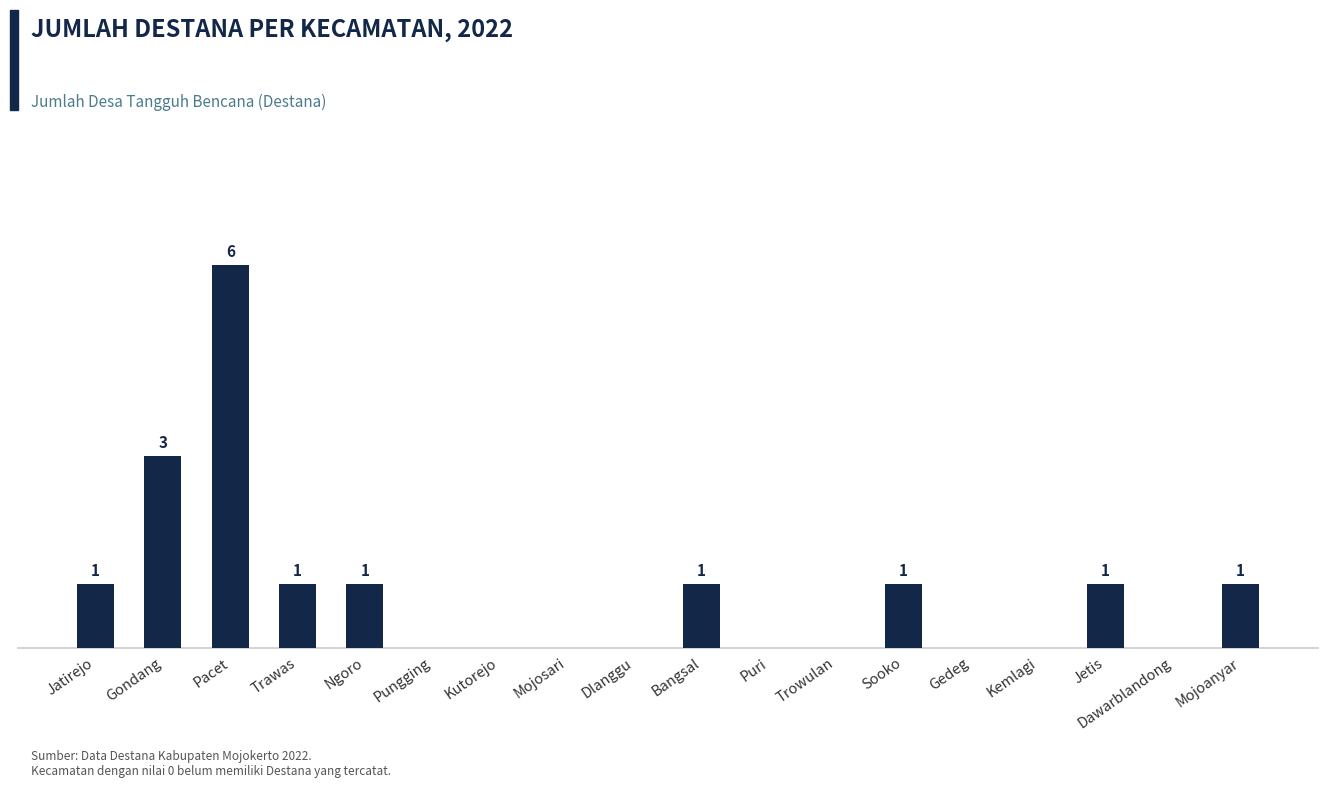

At which category does the chart reach its peak across all series?

Pacet